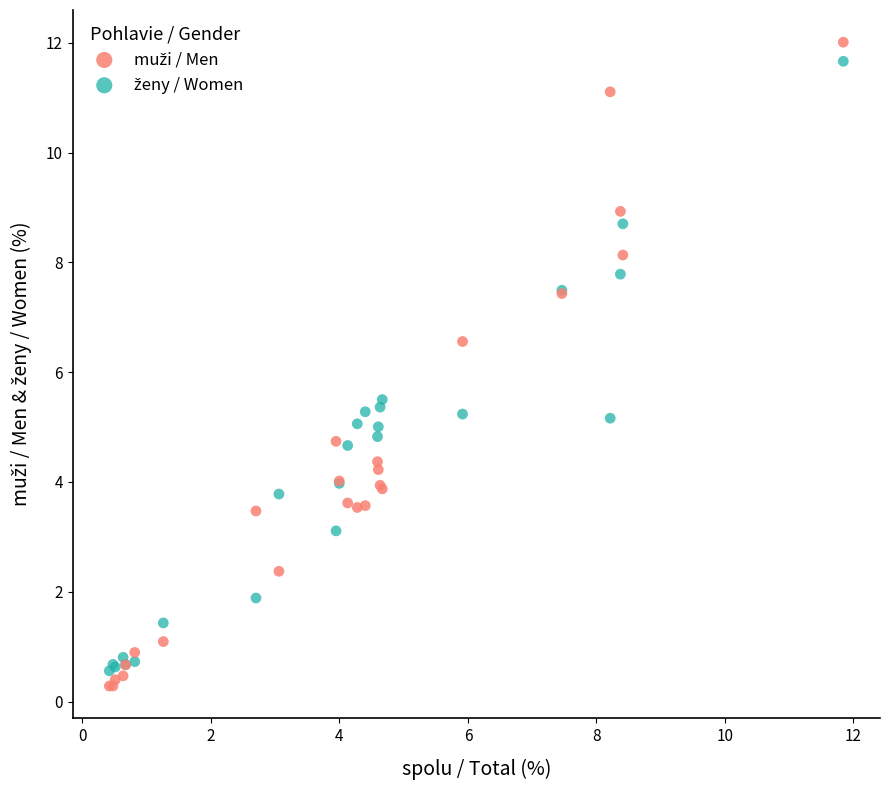

What is the X range (max minus min) for the scatter plot?

11.4